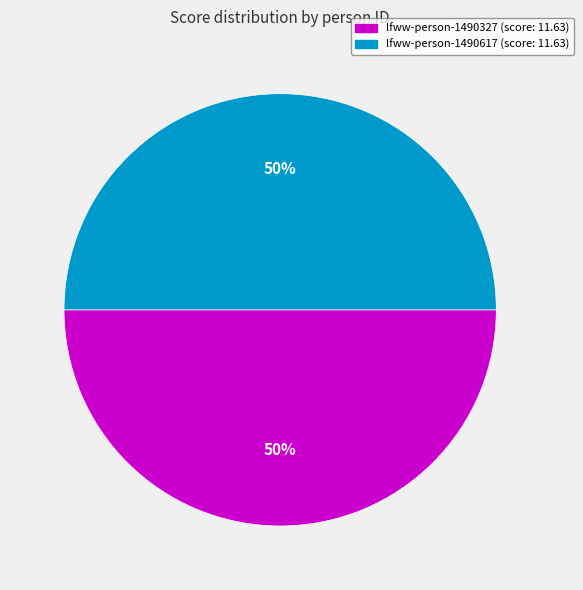

How many slices are in this pie chart?

2